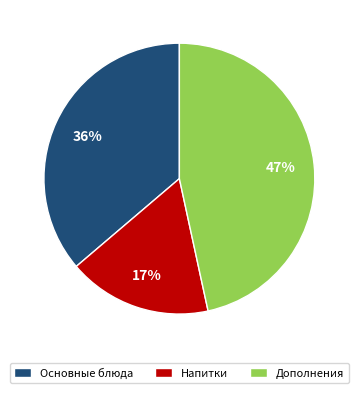

What is the largest slice in the pie chart?

Дополнения